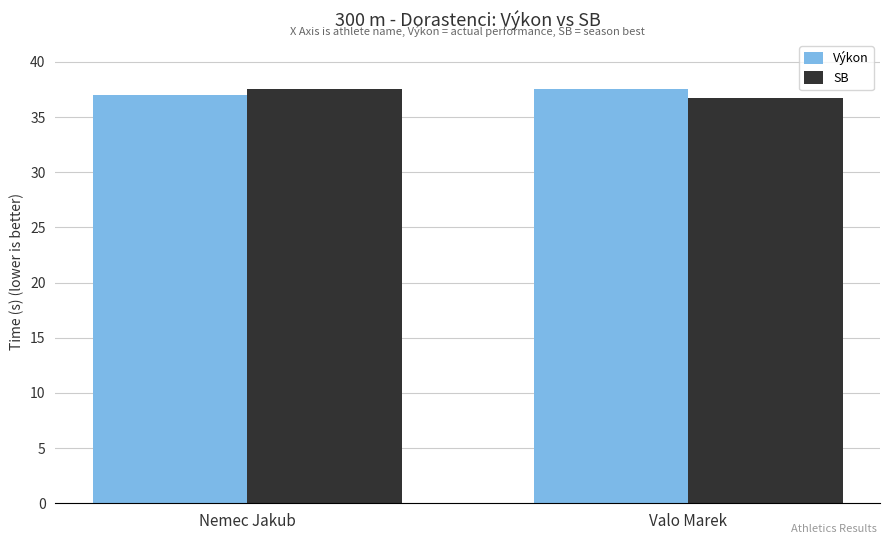

What is the greatest value displayed?

37.6